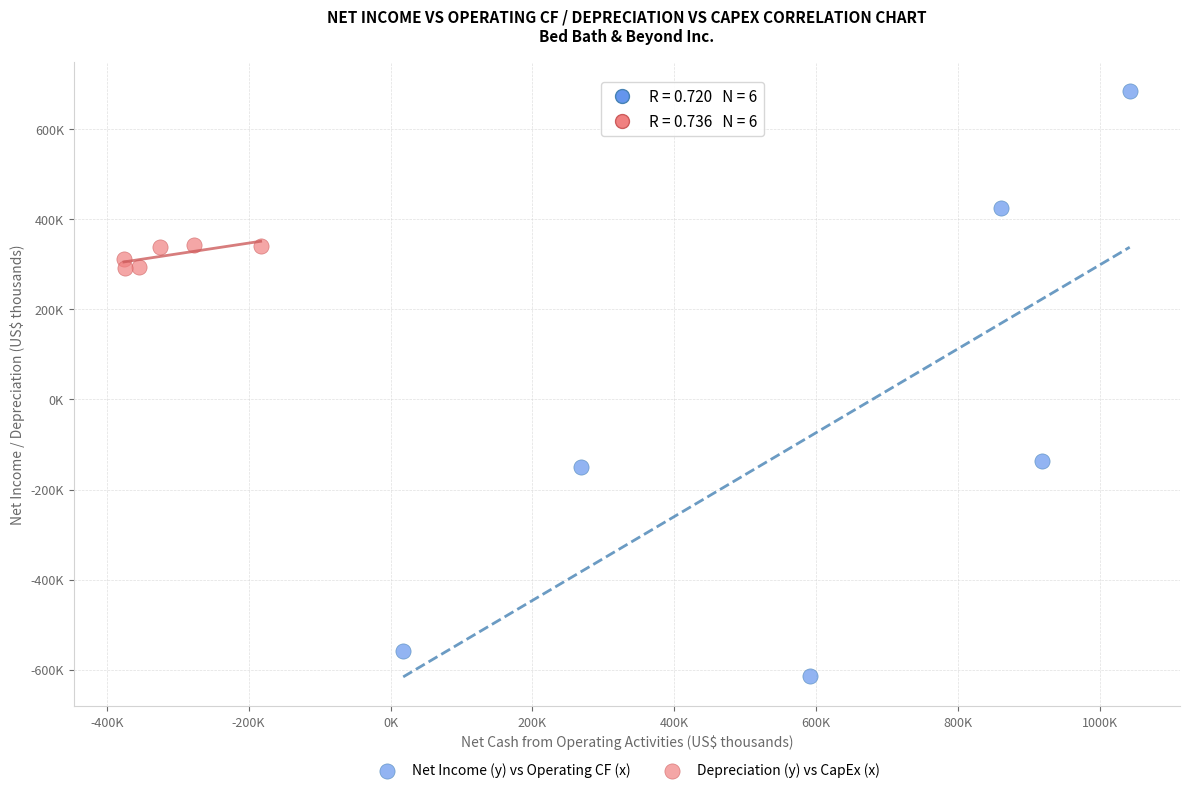

What are all the series names shown in the legend?

Net Income (y) vs Operating CF (x), Depreciation (y) vs CapEx (x)